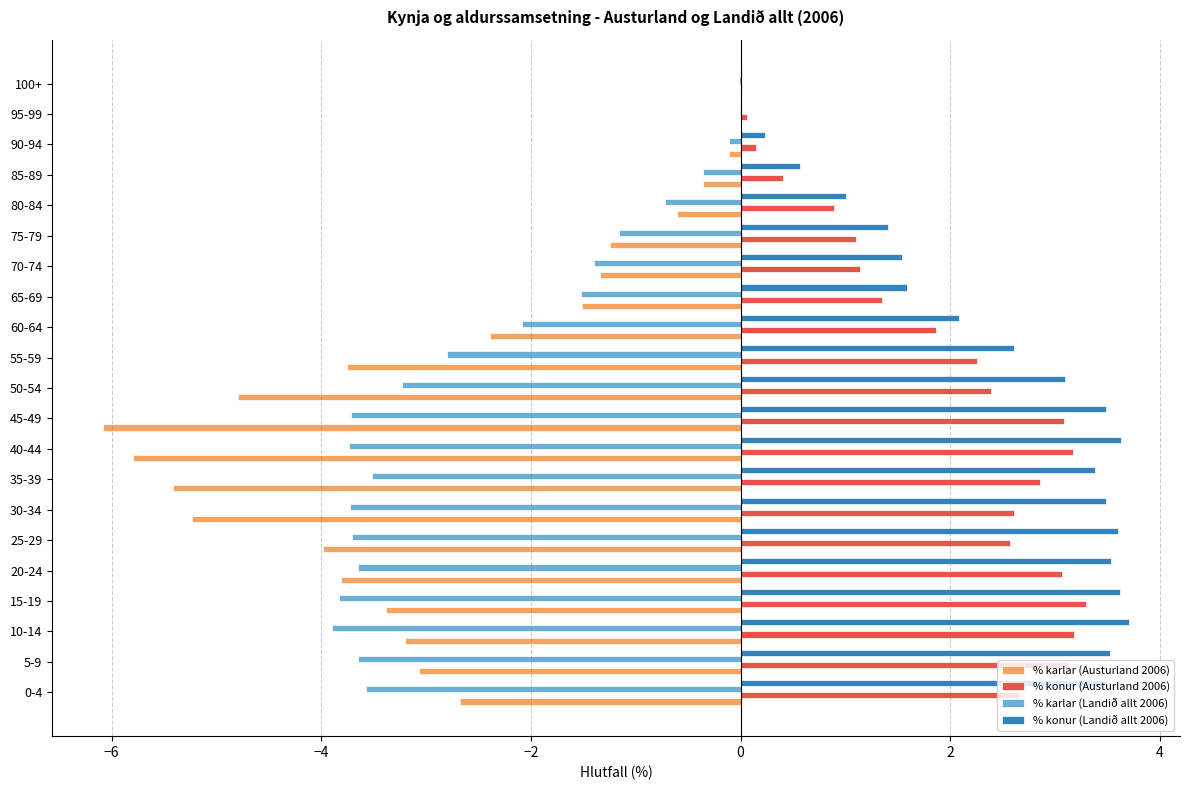

Which series changed the most between 5-9 and 35-39?

% karlar (Austurland 2006)